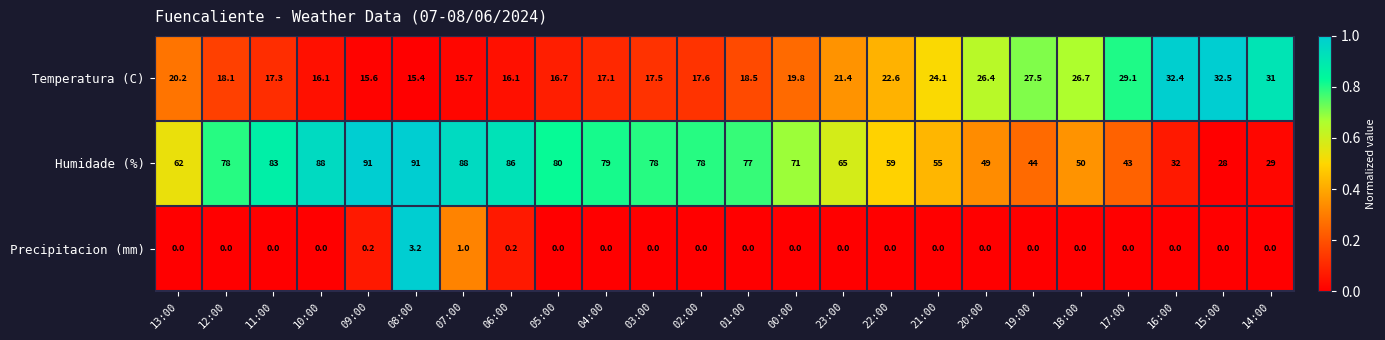

Rank the series at 02:00 from lowest to highest value.

Precipitacion (mm), Temperatura (C), Humidade (%)